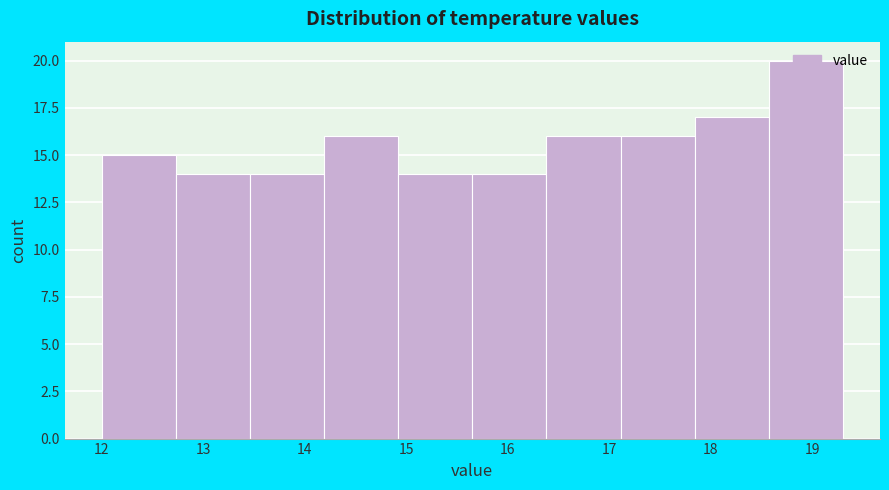

Reading left to right, transcribe this chart: for each bar, give the range it covers on the x-axis and its height. Neither the bar edges nor the heights are printed on the chart, so give them approximately, as read against the axes.

12.00 to 12.73: 15
12.73 to 13.46: 14
13.46 to 14.19: 14
14.19 to 14.92: 16
14.92 to 15.65: 14
15.65 to 16.38: 14
16.38 to 17.11: 16
17.11 to 17.84: 16
17.84 to 18.57: 17
18.57 to 19.30: 20